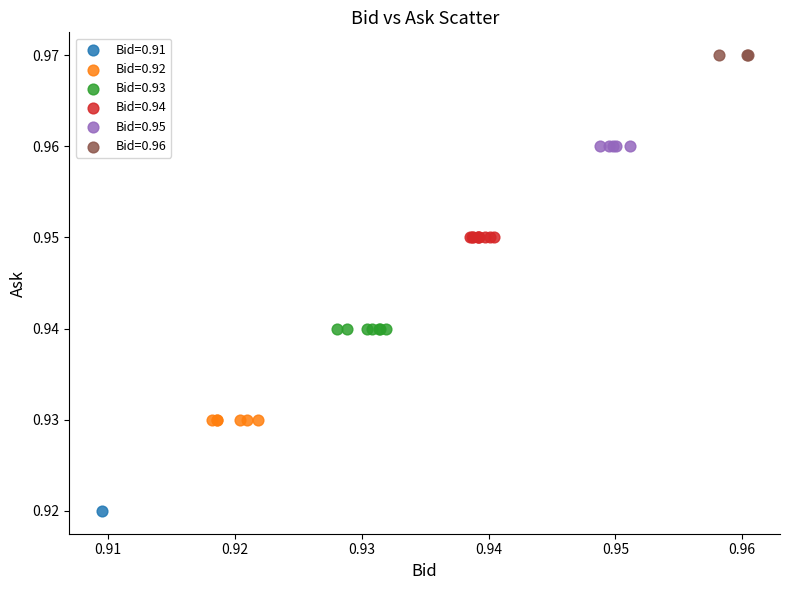

What are all the series names shown in the legend?

Bid=0.91, Bid=0.92, Bid=0.93, Bid=0.94, Bid=0.95, Bid=0.96